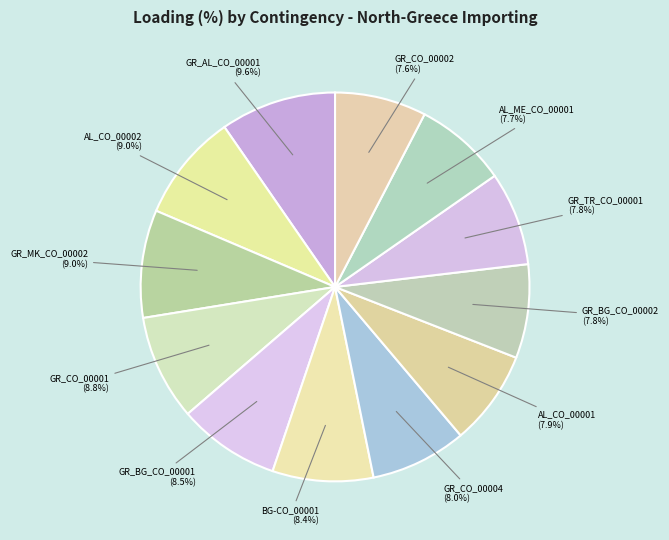

What is the total percentage of GR_BG_CO_00002 (7.8%) and GR_AL_CO_00001 (9.6%)?

17.4%